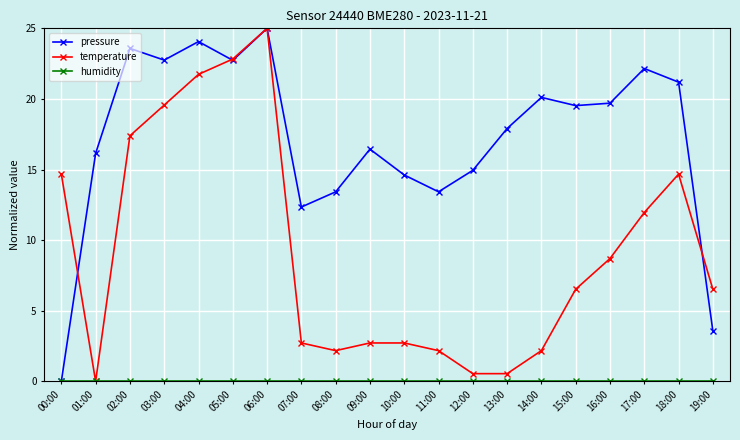

Which category has the highest value across all series?

06:00